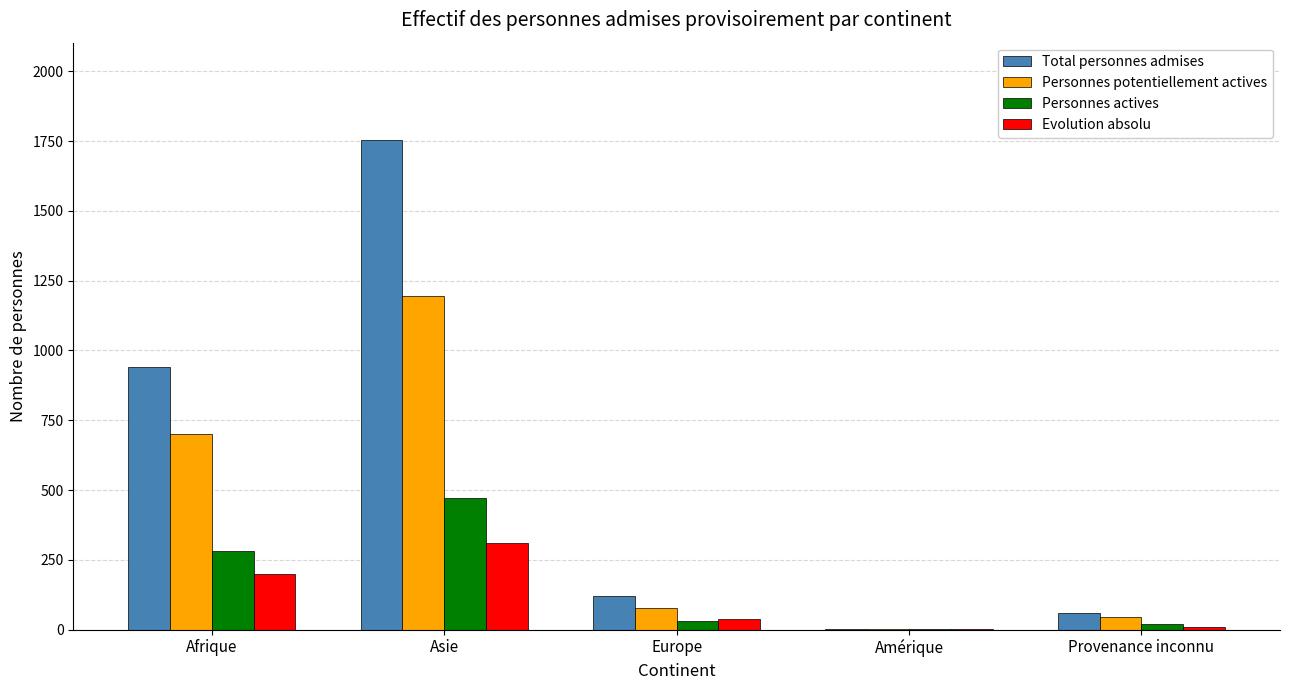

Which category has the highest value across all series?

Asie